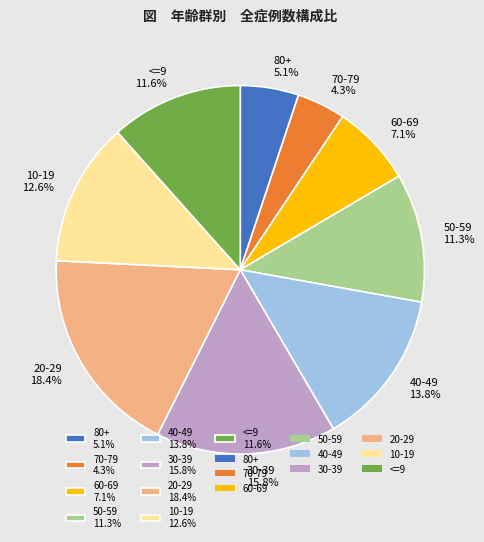

Between 80+ 5.1% and 30-39 15.8%, which is larger?

30-39 15.8%